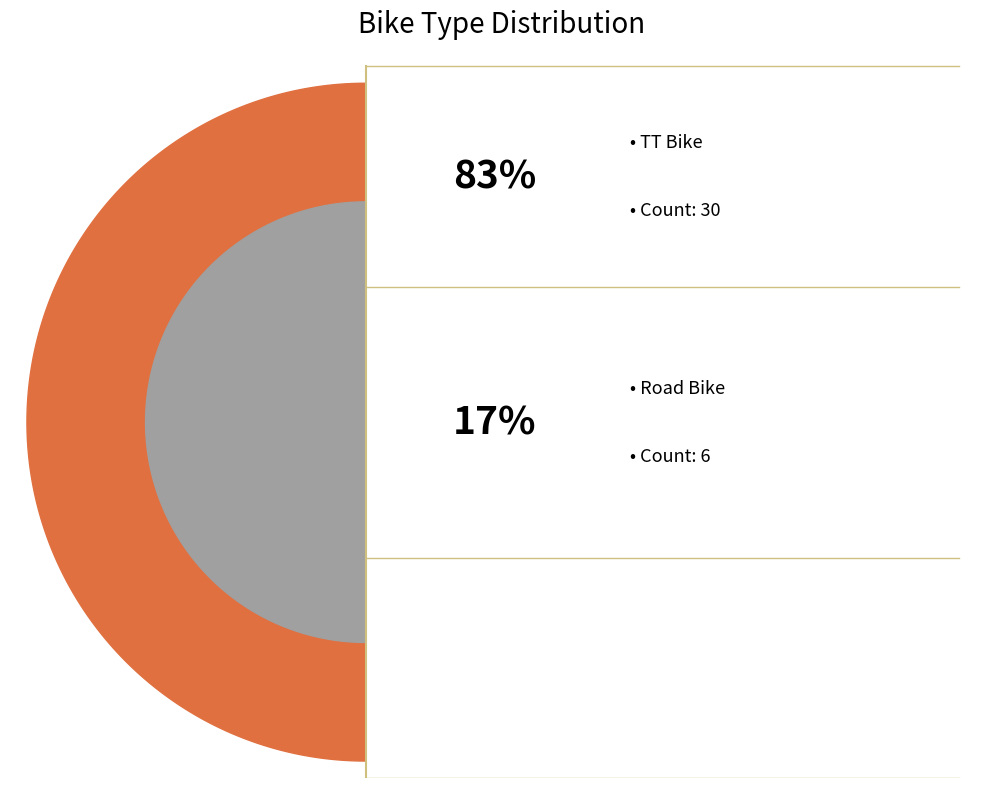

Do Road Bike and TT Bike together represent more than half of the pie?

Yes